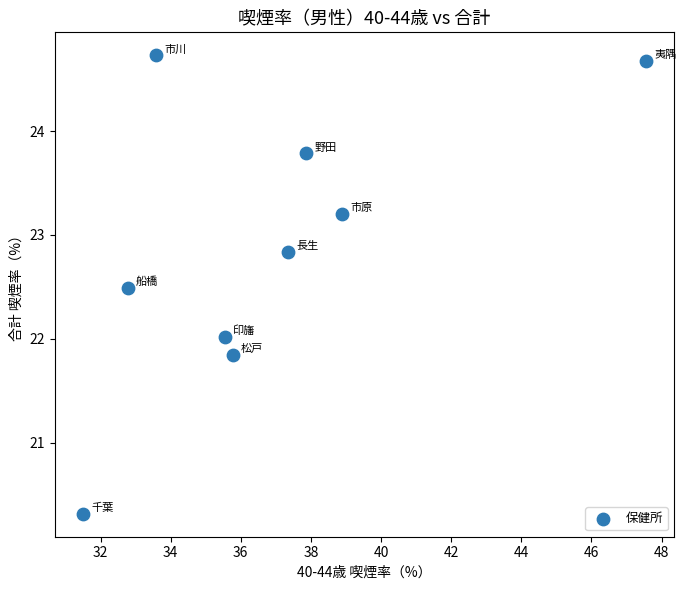

What is the average Y value?

22.9